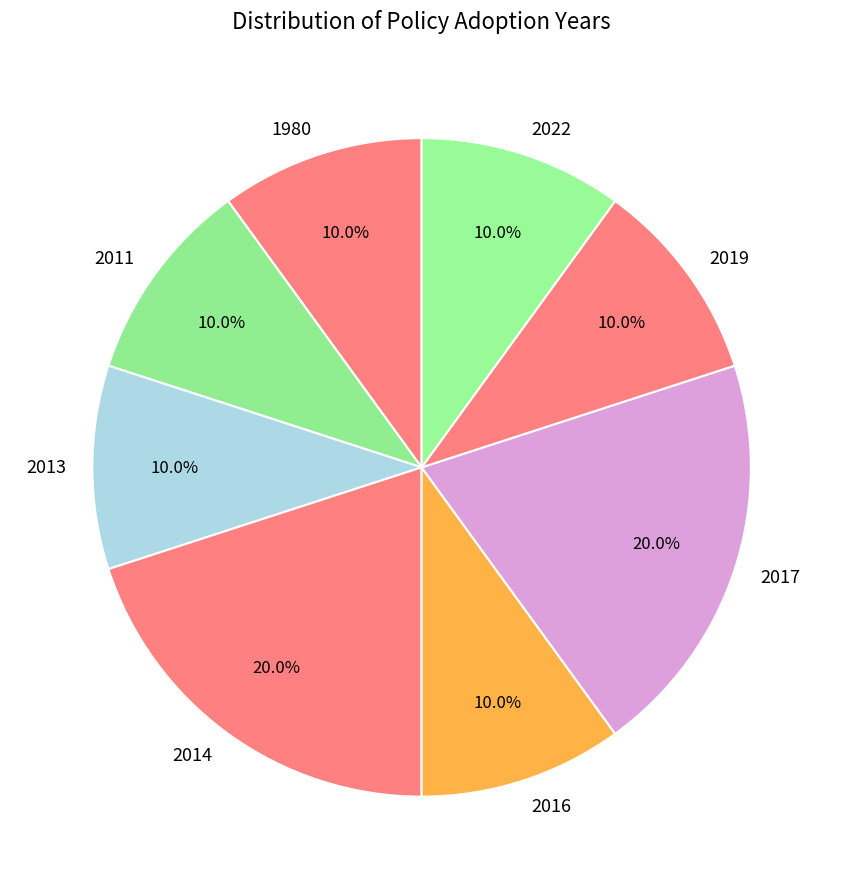

What is the total percentage of 2013 and 2017?

30.0%